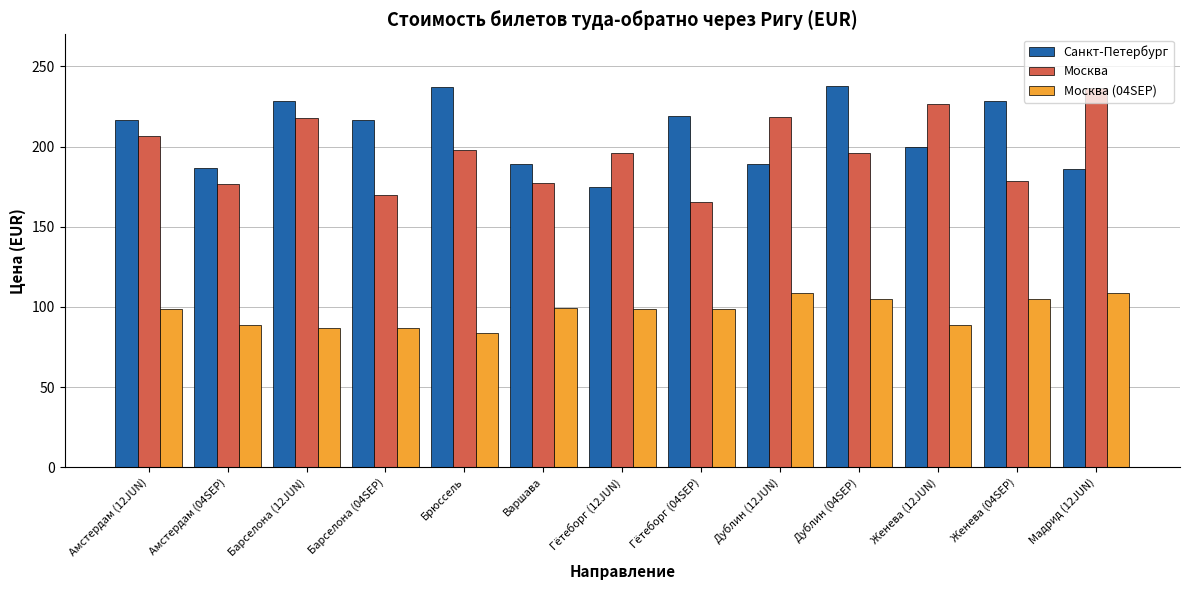

Is the value of Москва at Амстердам (04SEP) greater than the value of Москва (04SEP) at Амстердам (12JUN)?

Yes